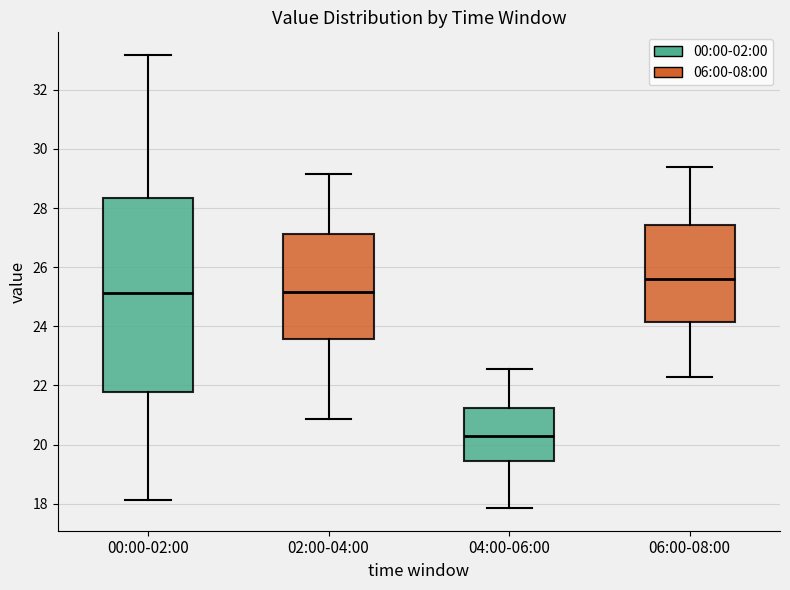

Where does the upper whisker of the box for 06:00-08:00 end on the y-axis? The values are not printed on the chart, so give them approximately, as read against the axis.

29.4